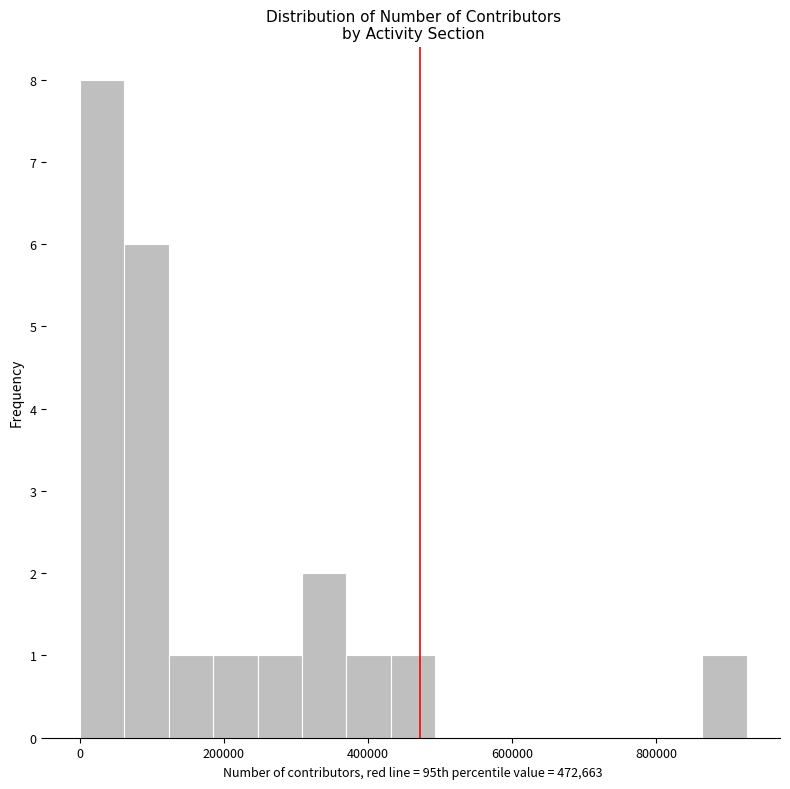

Read against the x-axis, roughly where is the centre of the tallest bar?

40000